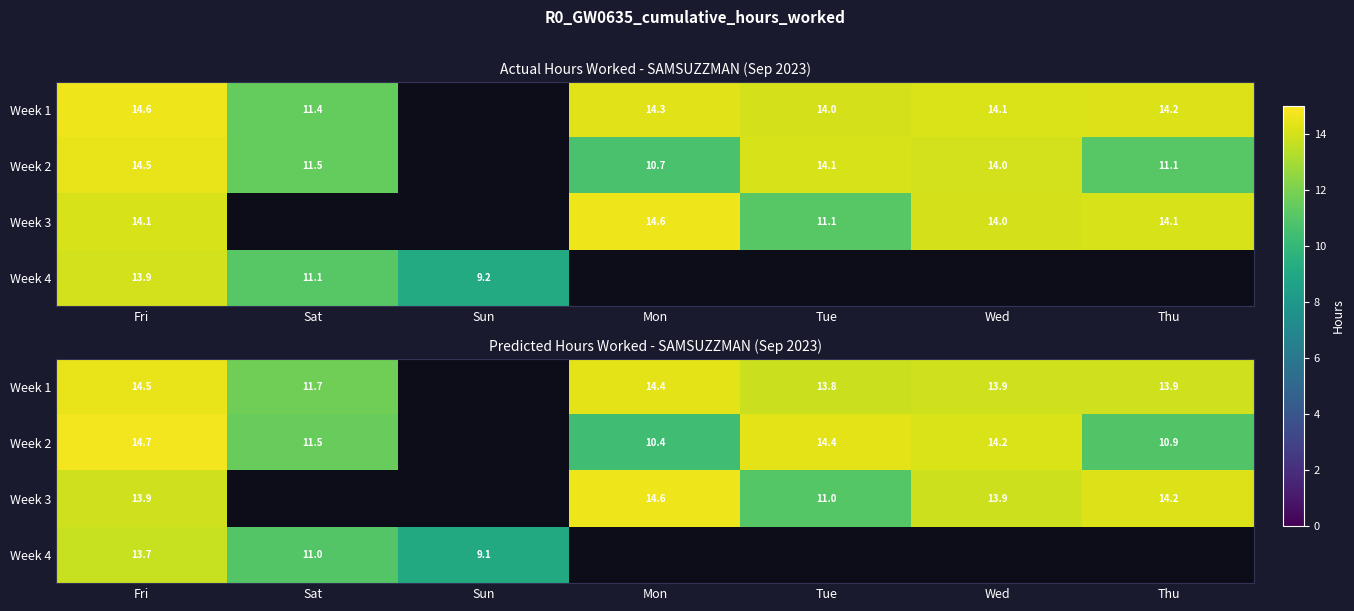

Is the value of Week 1 at Tue greater than the value of Week 2 at Tue?

No